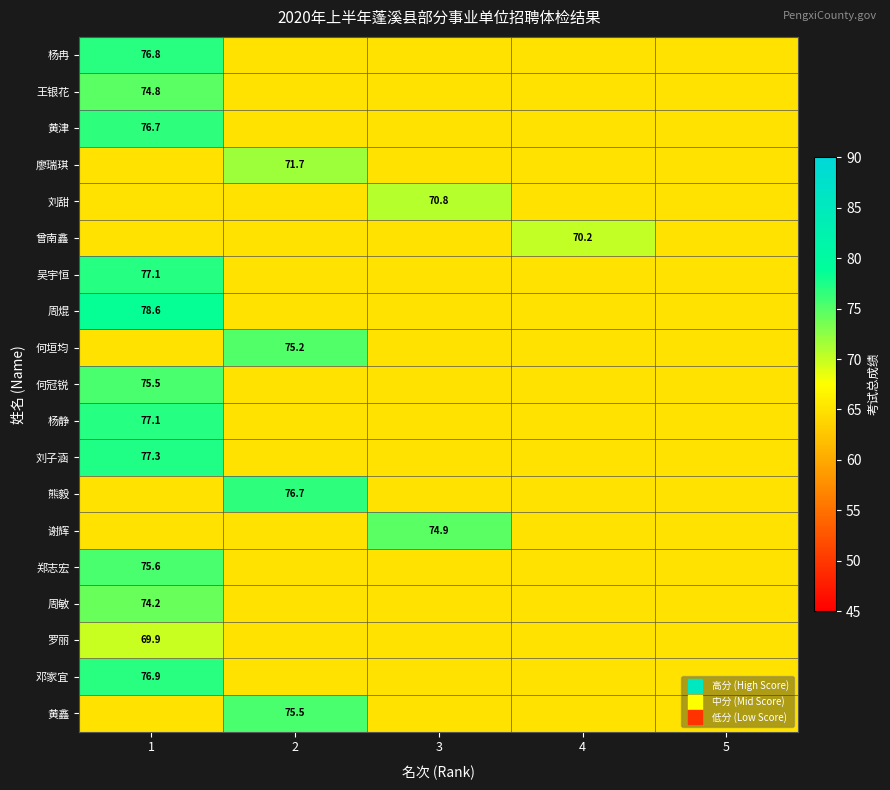

Rank the categories by 邓家宜 value from lowest to highest.

2, 3, 4, 5, 1